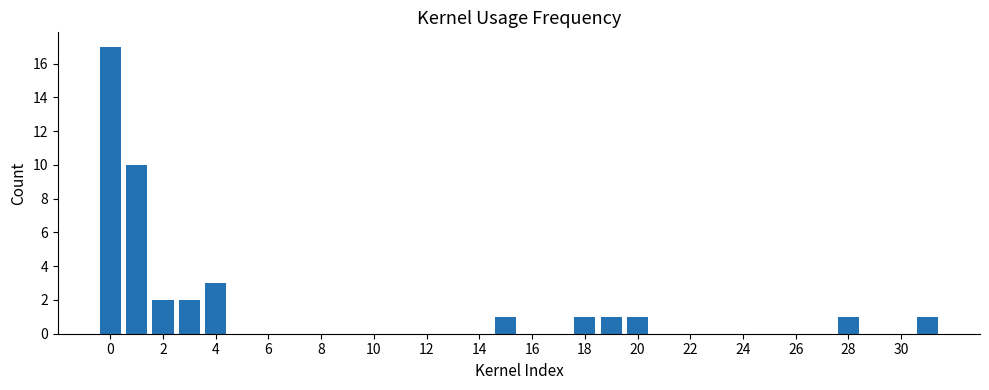

What is the maximum value shown in the chart?

17